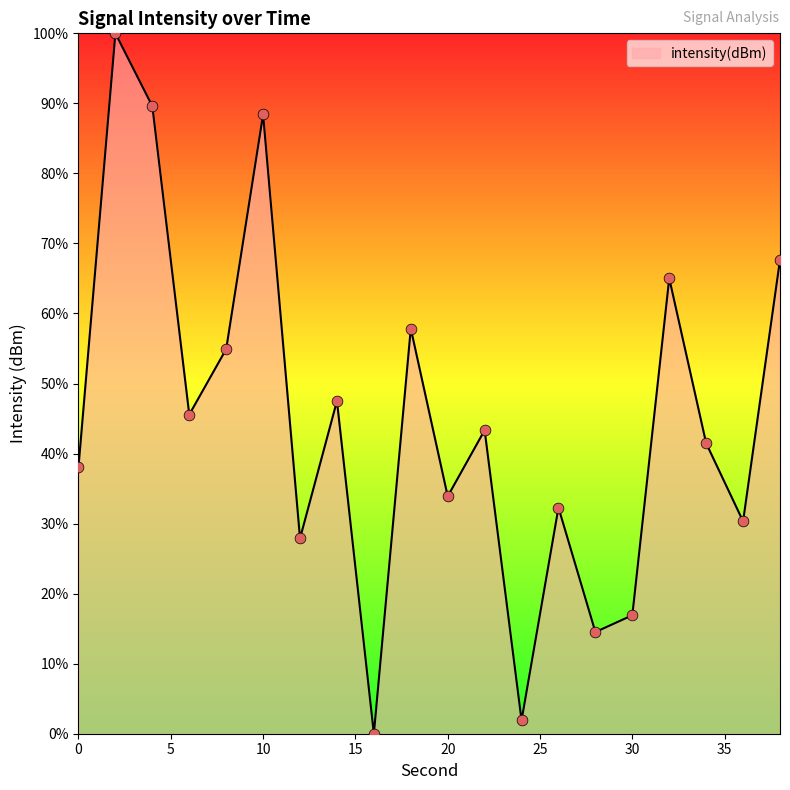

What is the difference between the maximum and minimum values?

100.0